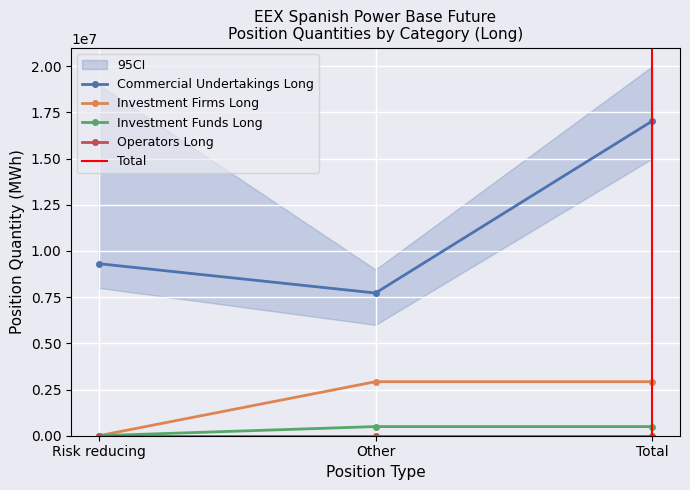

How many values in the Commercial Undertakings Long series are below 9312615?

1